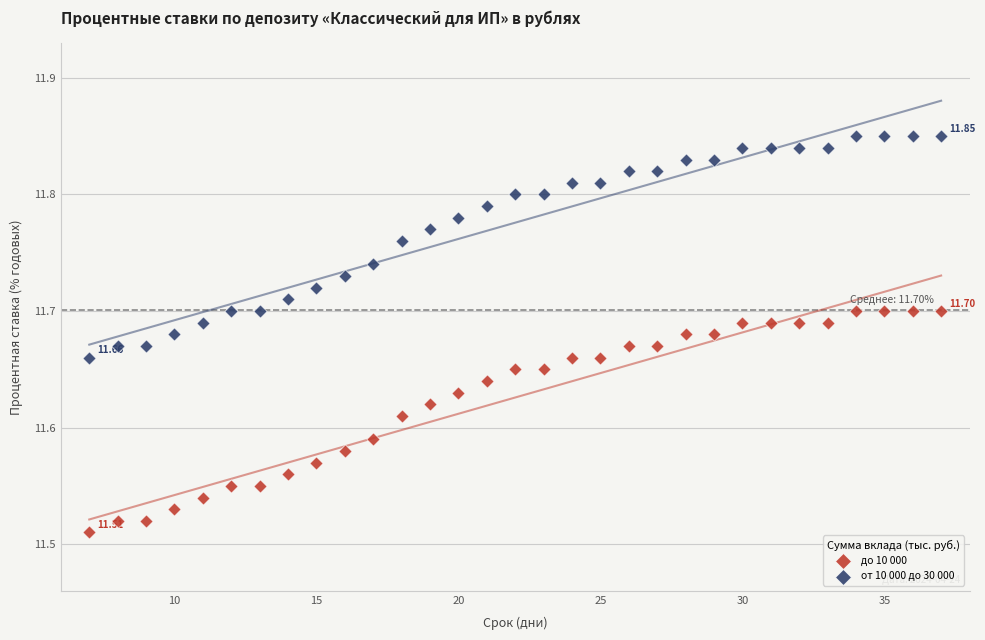

What are all the series names shown in the legend?

до 10 000, от 10 000 до 30 000